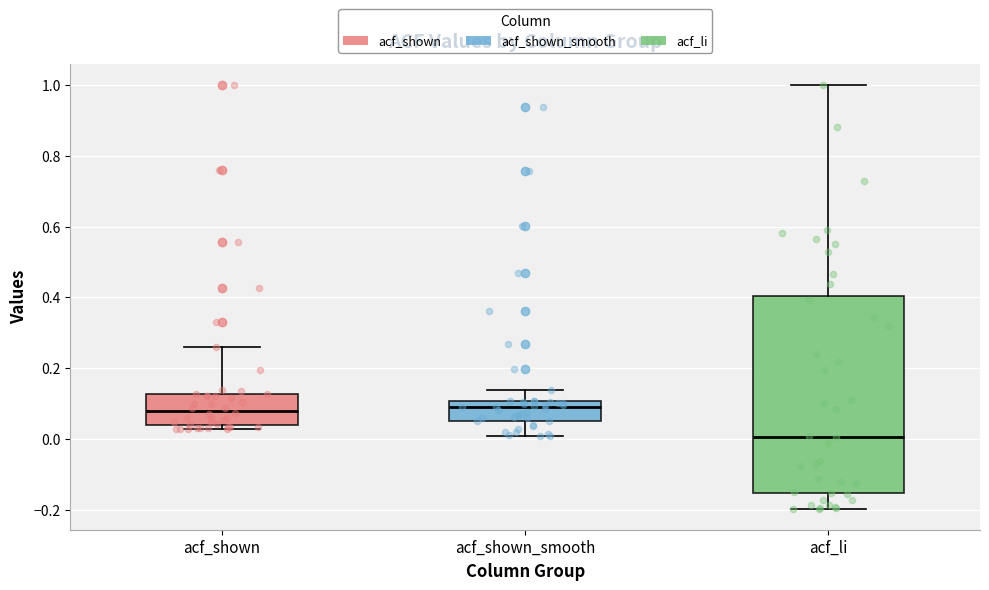

Where is the lower edge of the box for acf_shown on the y-axis? The values are not printed on the chart, so give them approximately, as read against the axis.

0.04